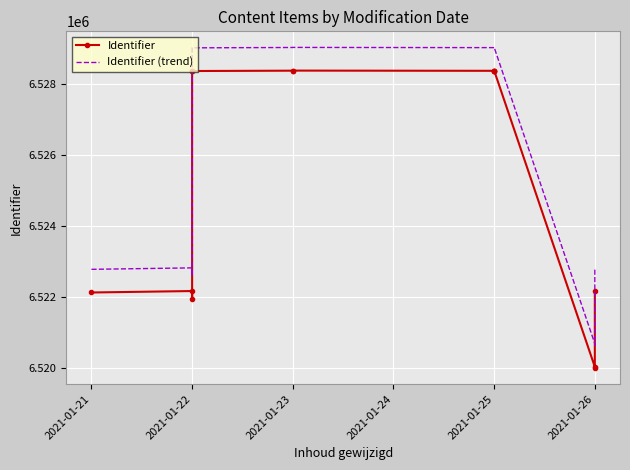

True or false: Identifier has a value of 6528385.0 at 2021-01-25.

True